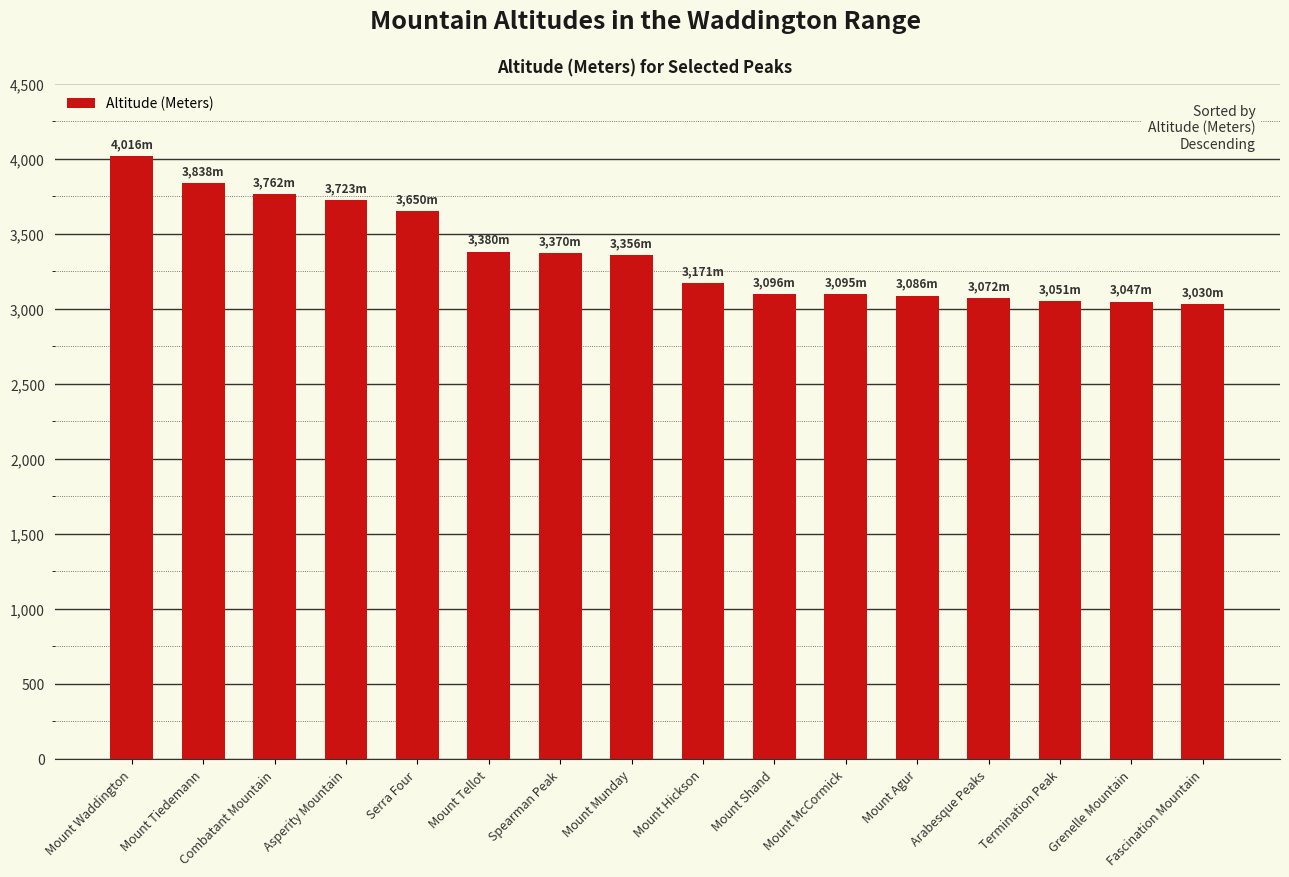

Which category has the highest value across all series?

Mount Waddington